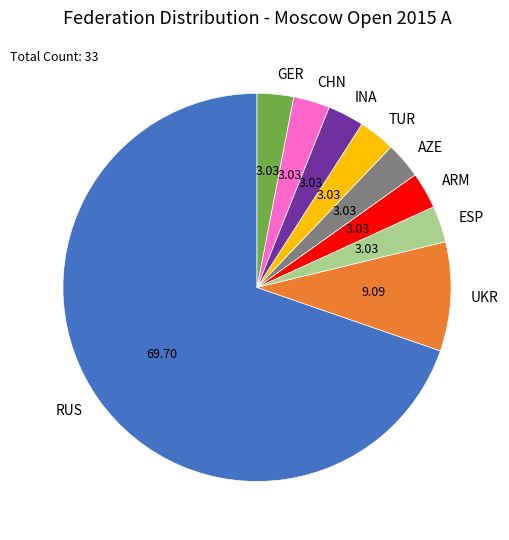

Is there any slice that represents more than half of the pie?

Yes